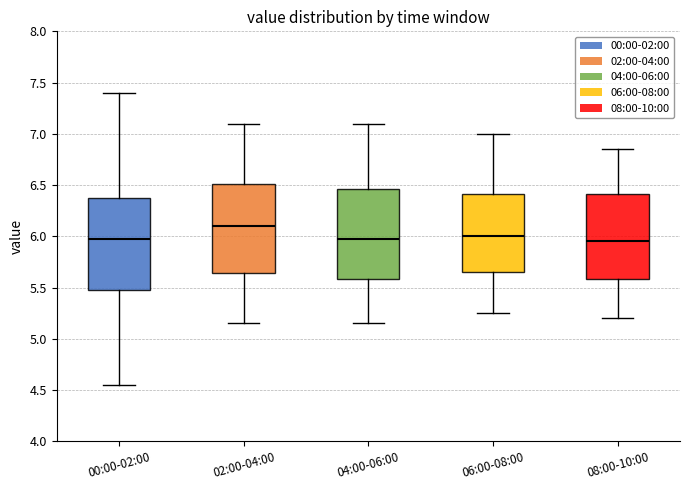

Reading left to right, read every box against the y-axis: the position of its median line, the range the box covers, and the ends of its whiskers. The values are not printed on the chart, so give them approximately, as read against the axis.

00:00-02:00: median 6.00, box 5.50 to 6.35, whiskers 4.55 to 7.40
02:00-04:00: median 6.10, box 5.65 to 6.50, whiskers 5.15 to 7.10
04:00-06:00: median 6.00, box 5.60 to 6.45, whiskers 5.15 to 7.10
06:00-08:00: median 6.00, box 5.65 to 6.40, whiskers 5.25 to 7.00
08:00-10:00: median 5.95, box 5.60 to 6.40, whiskers 5.20 to 6.85